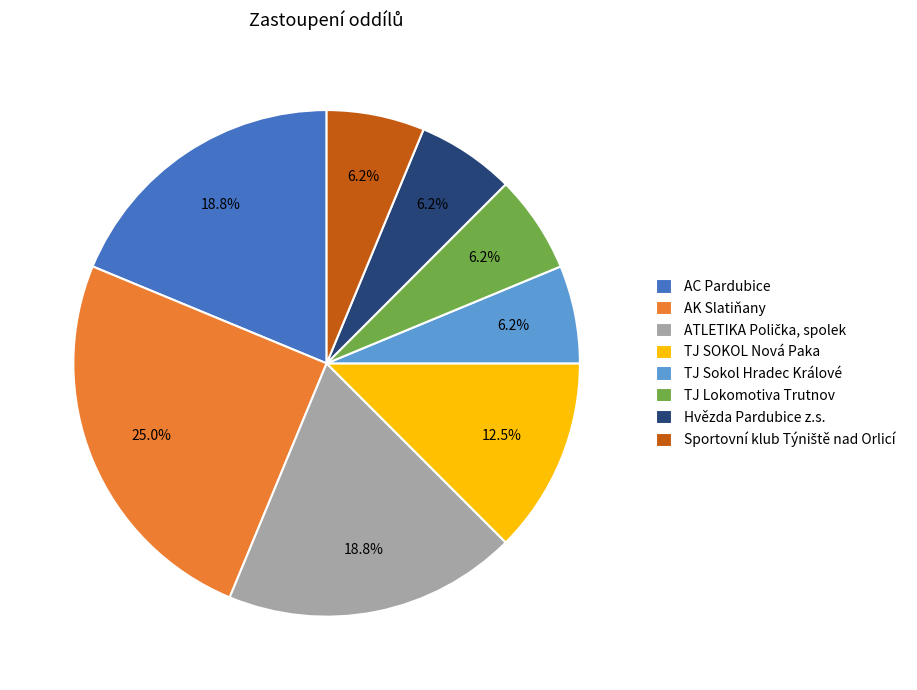

Which has a higher value, TJ SOKOL Nová Paka or Hvězda Pardubice z.s.?

TJ SOKOL Nová Paka